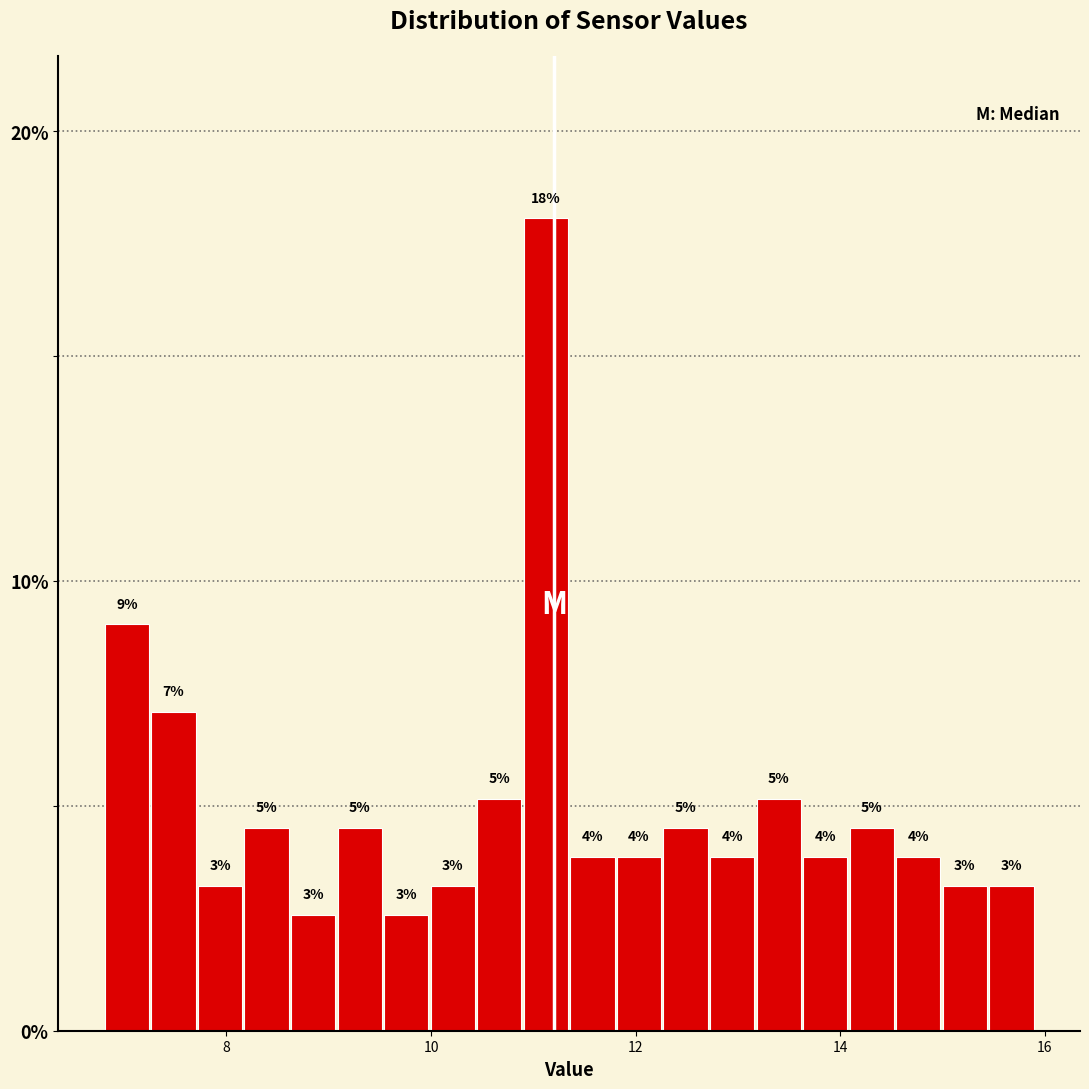

Read against the x-axis, roughly where is the centre of the tallest bar?

11.2